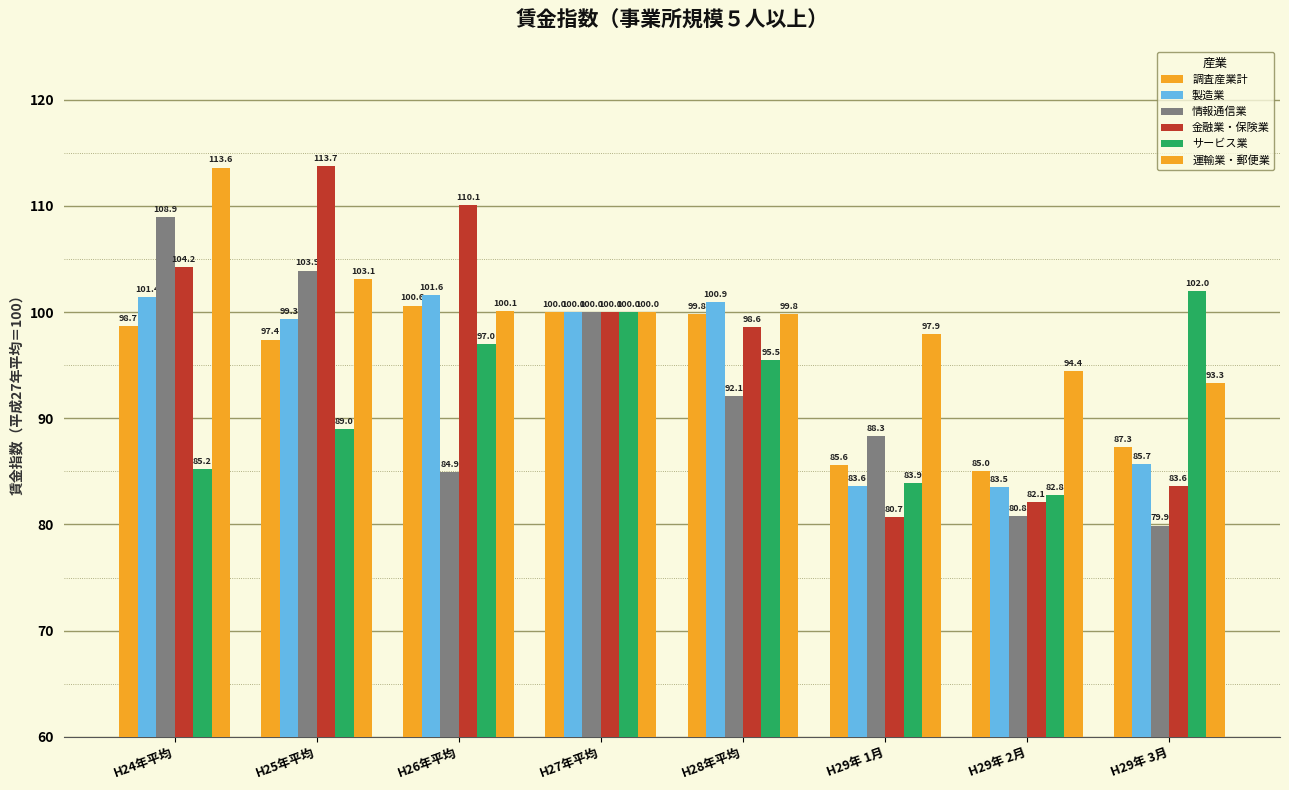

How many data points in サービス業 are less than 95?

4